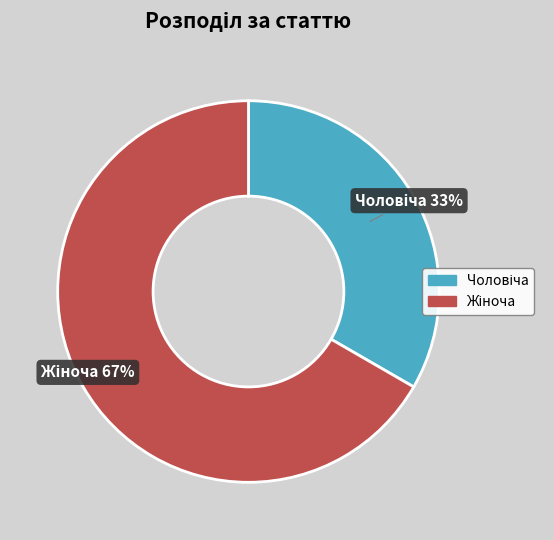

Count the number of slices in the pie.

2